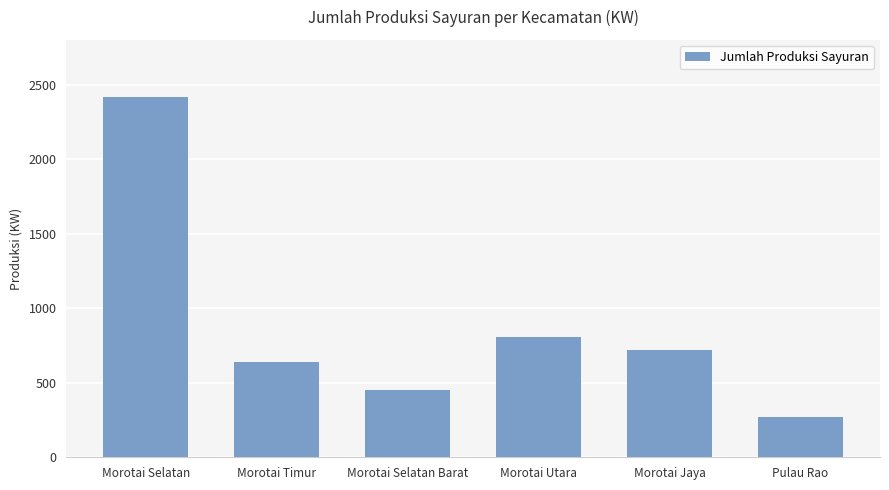

Approximately how many times larger is the value at Morotai Selatan compared to Morotai Timur?

3.8